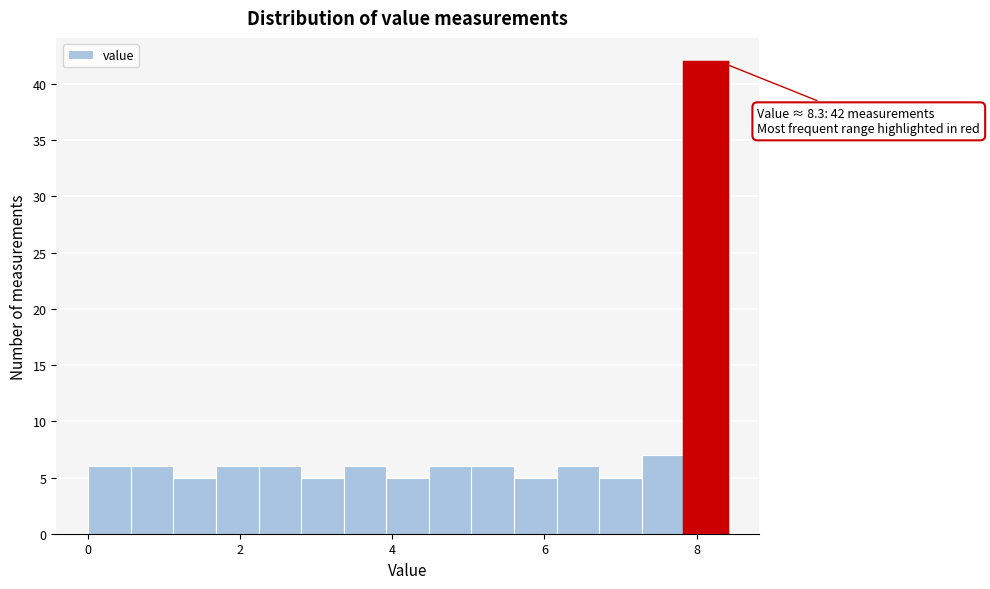

Around what value on the x-axis is the tallest bar? Give the approximate position of its centre, as read against the axis.

8.2